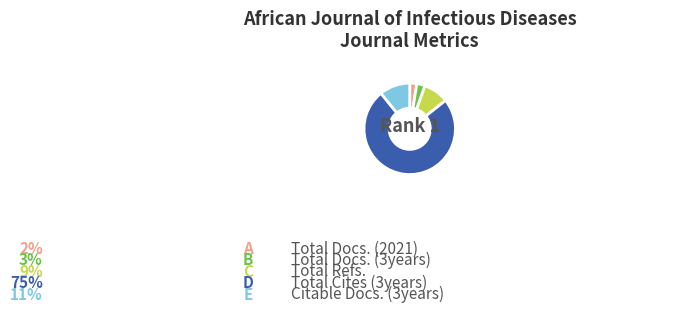

Do Total Refs. and Total Cites (3years) together represent more than half of the pie?

Yes